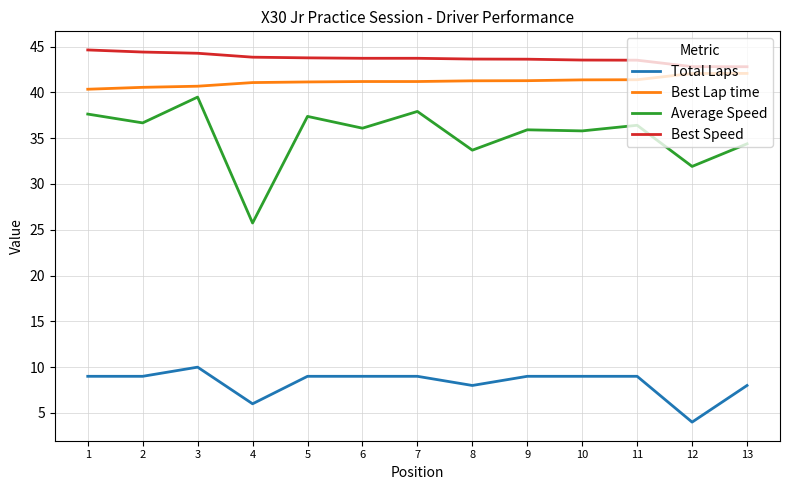

True or false: Total Laps and Best Speed cross at least once.

False